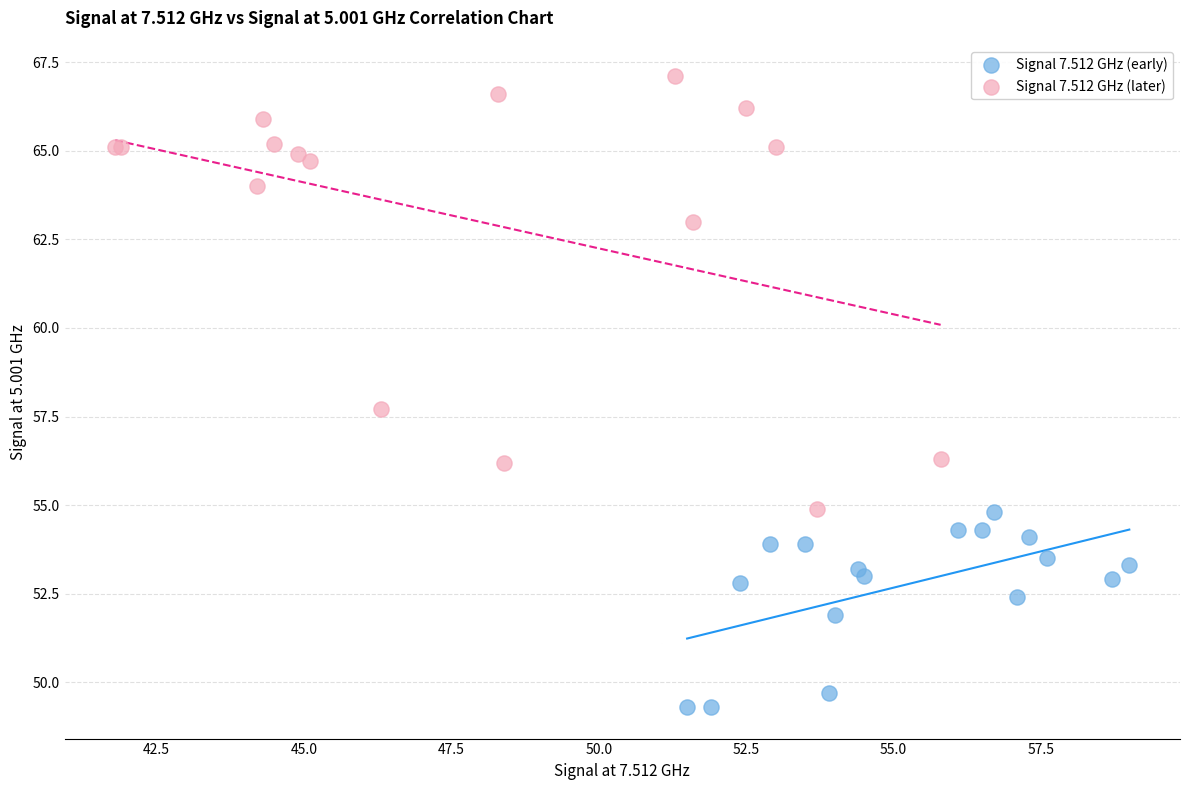

Which series reaches the minimum Y coordinate?

Signal 7.512 GHz (early)